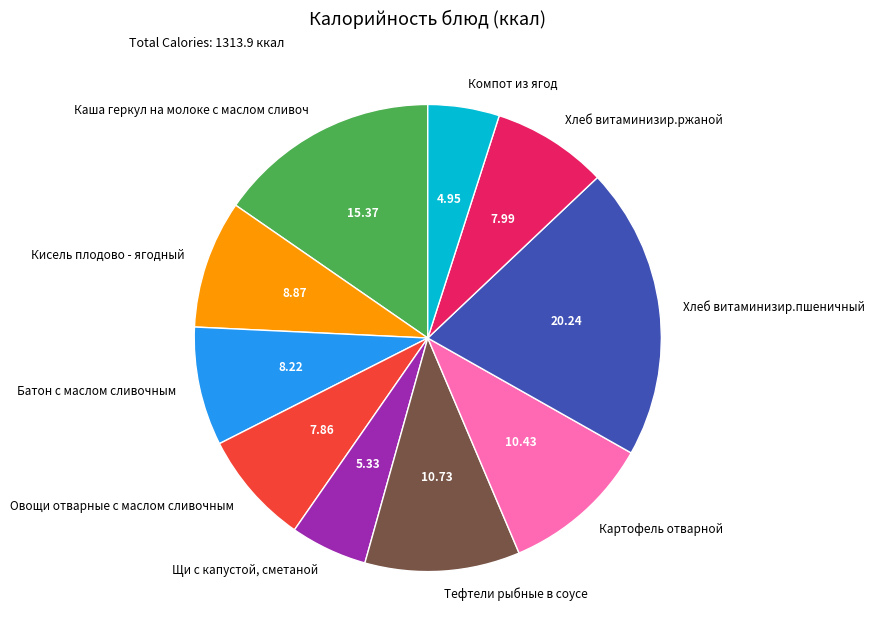

What is the ratio of the value at Каша геркул на молоке с маслом сливоч to the value at Батон с маслом сливочным?

1.9